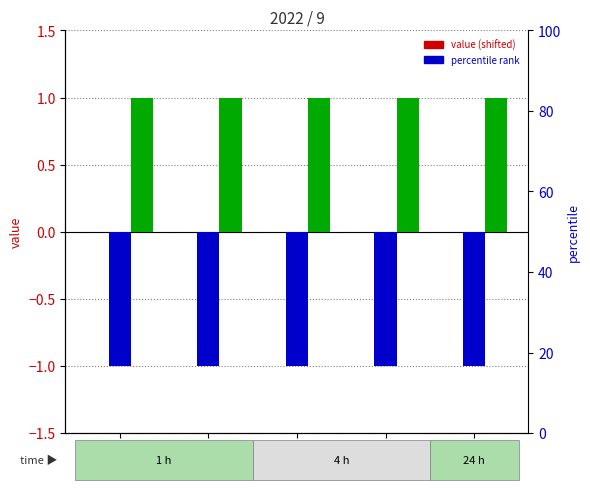

Reading left to right, transcribe all the data shown in this chart.

AAA: 0	0	0	0	0
BBB: -1	-1	-1	-1	-1
CCC: 1	1	1	1	1